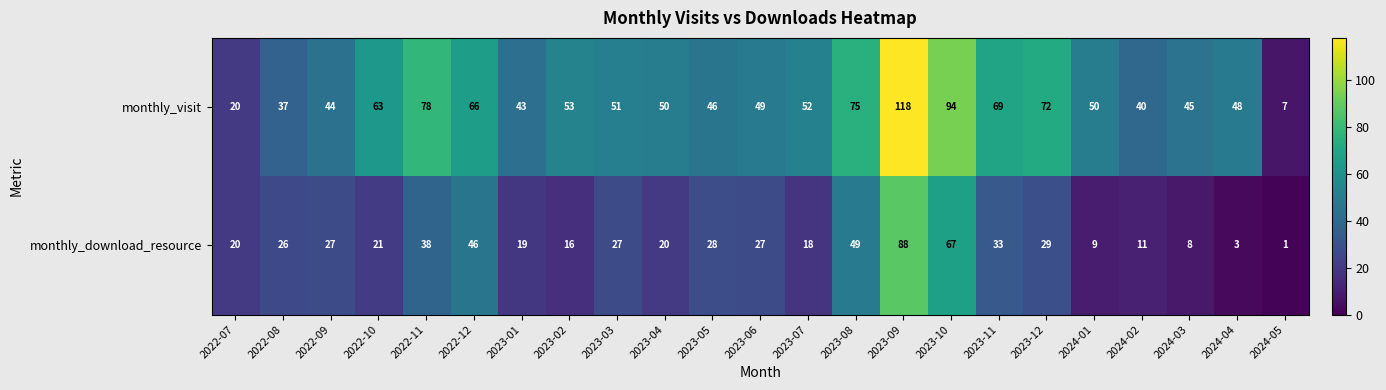

Rank the series by their maximum value, from lowest to highest.

monthly_download_resource, monthly_visit